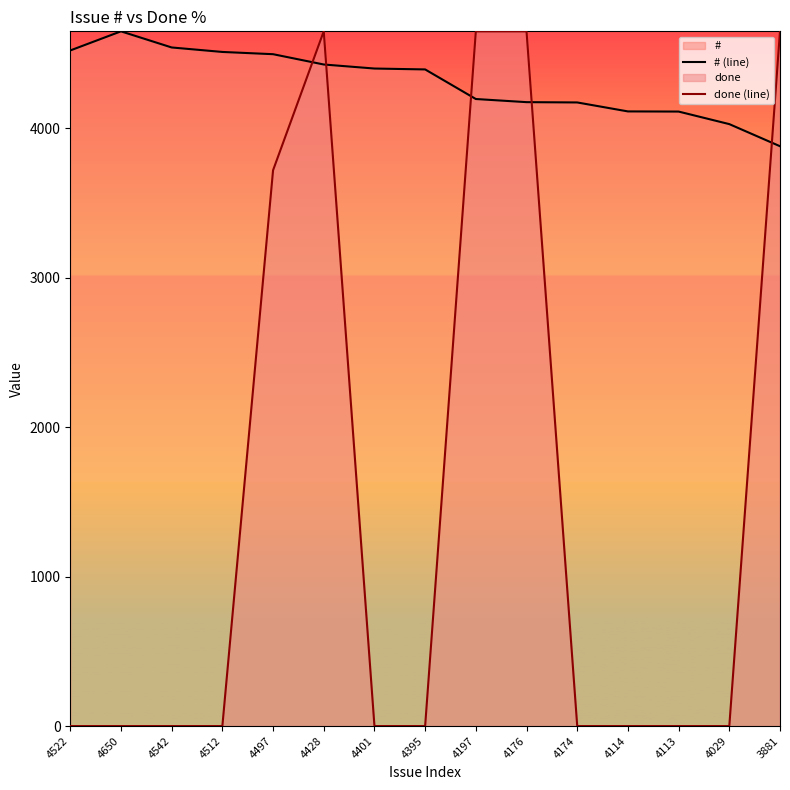

How many interior local peaks does the done (line) series have?

1